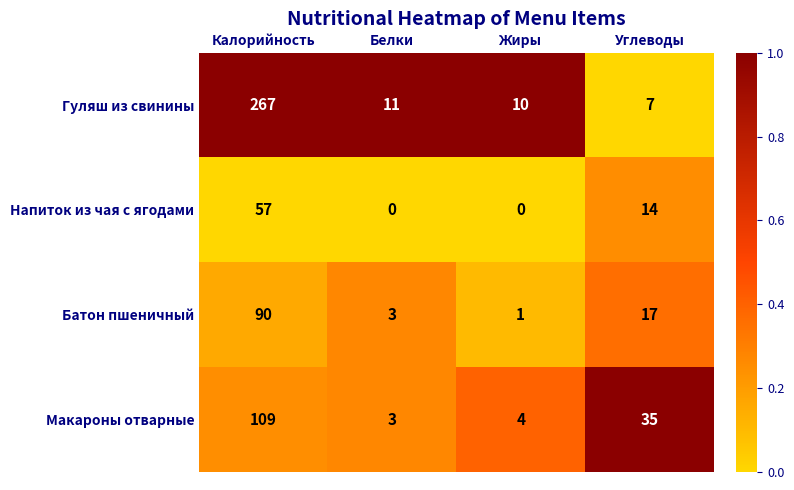

At Углеводы, list the series in order from smallest to largest.

Гуляш из свинины, Напиток из чая с ягодами, Батон пшеничный, Макароны отварные